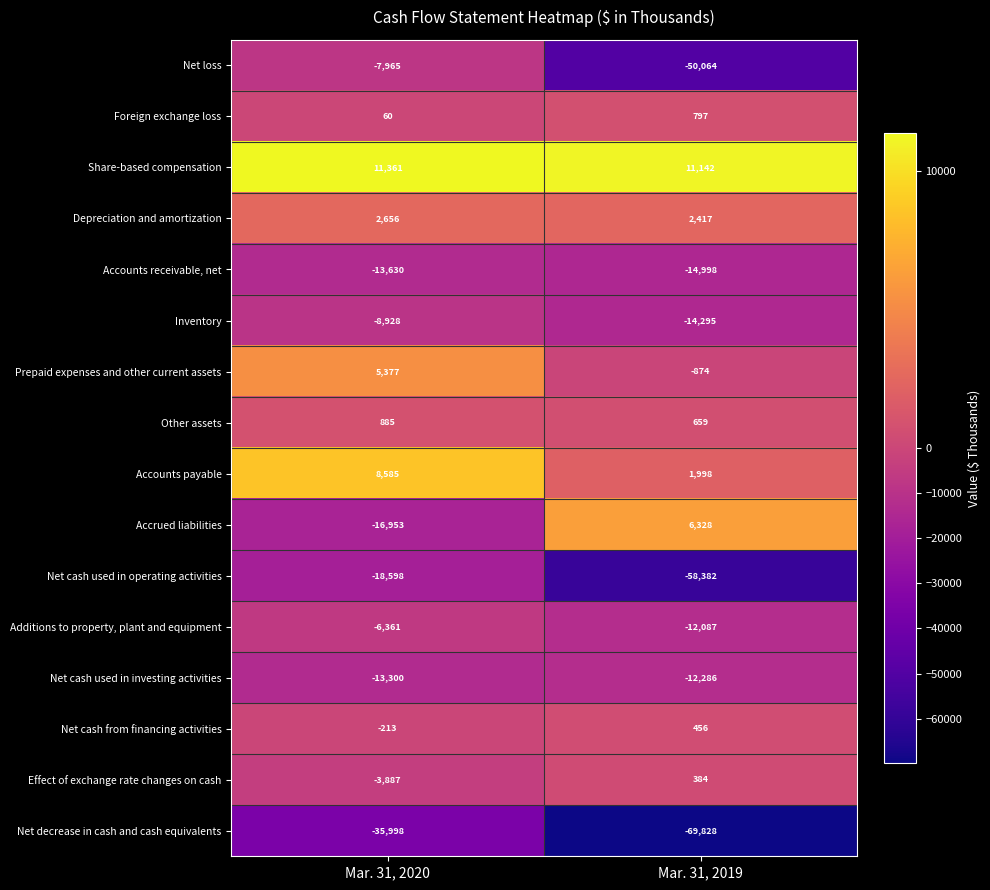

Which series has the largest range (max minus min)?

Net loss